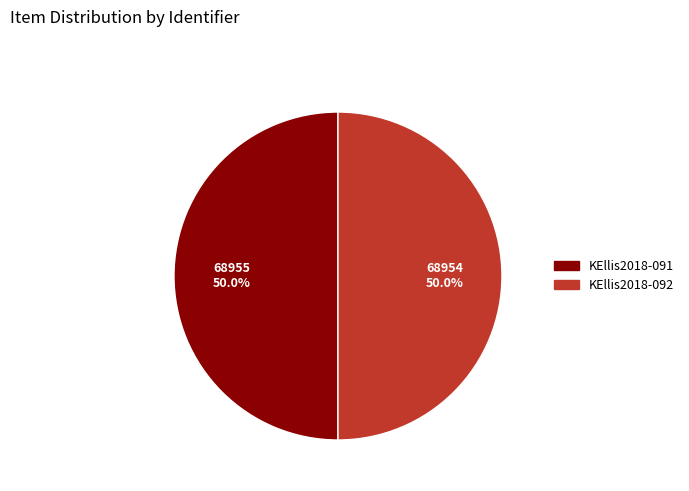

What percentage is NOT represented by KEllis2018-092?

50.0%